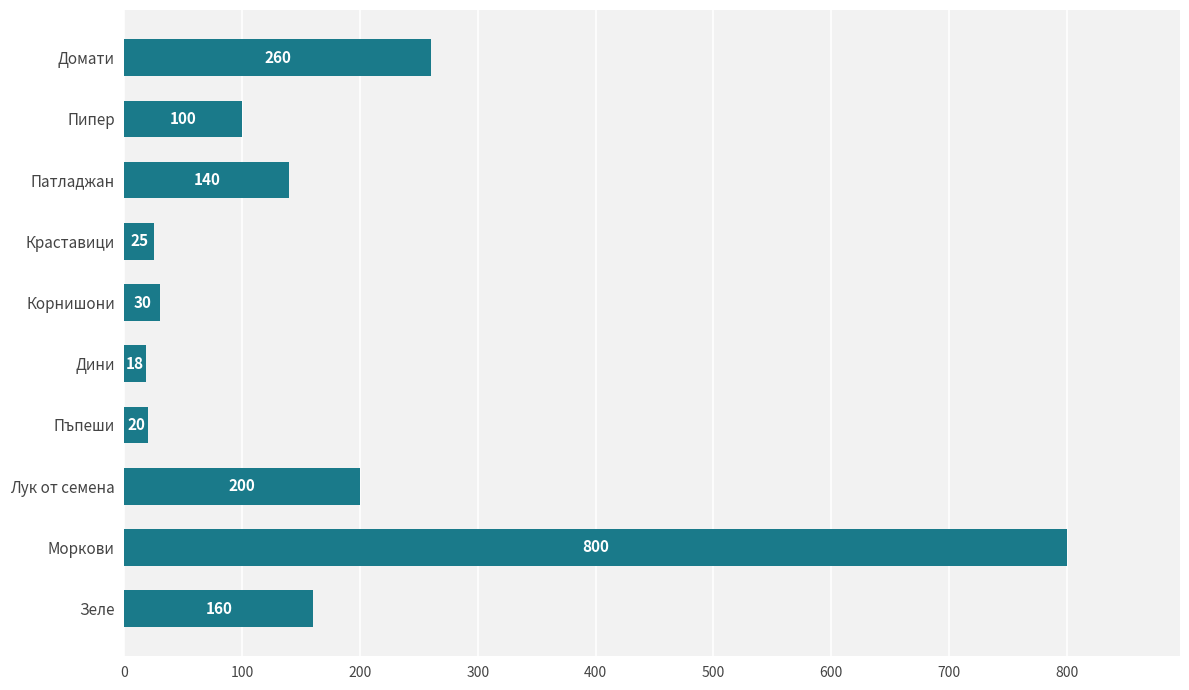

At which category does the chart reach its minimum across all series?

Дини